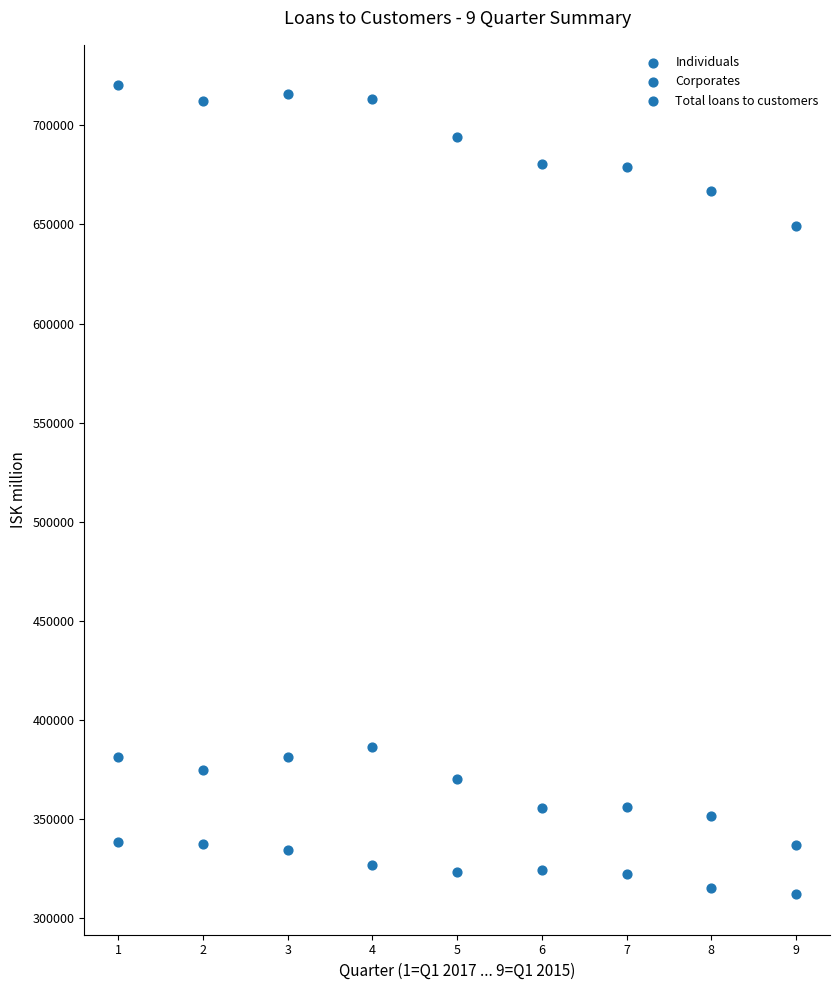

How many points are shown in the scatter plot?

27